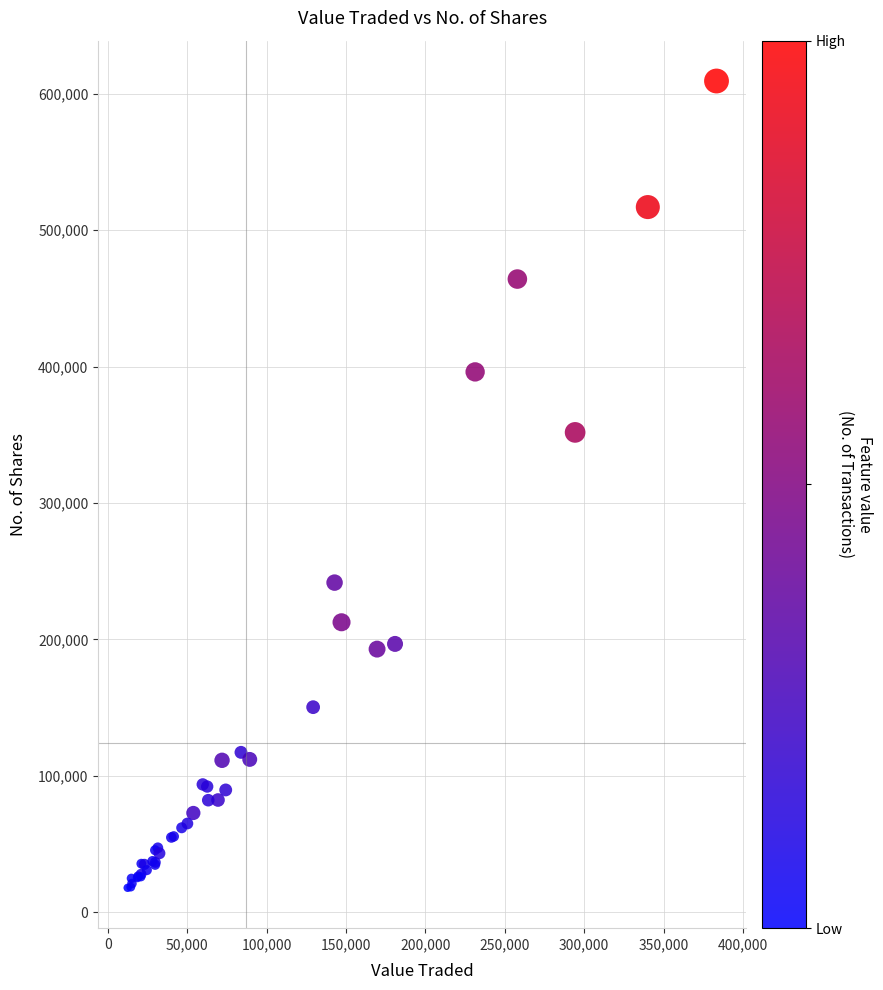

What Y value in the scatter plot is closest to 313625?

351758